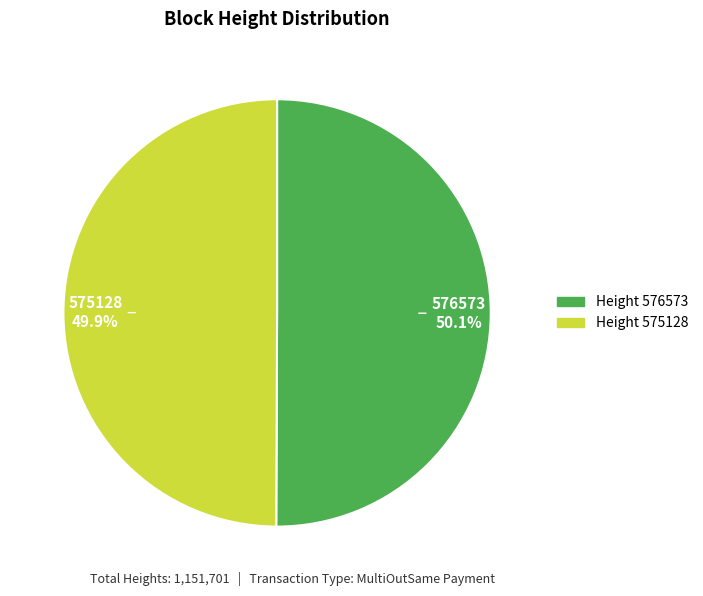

Count the number of slices in the pie.

2